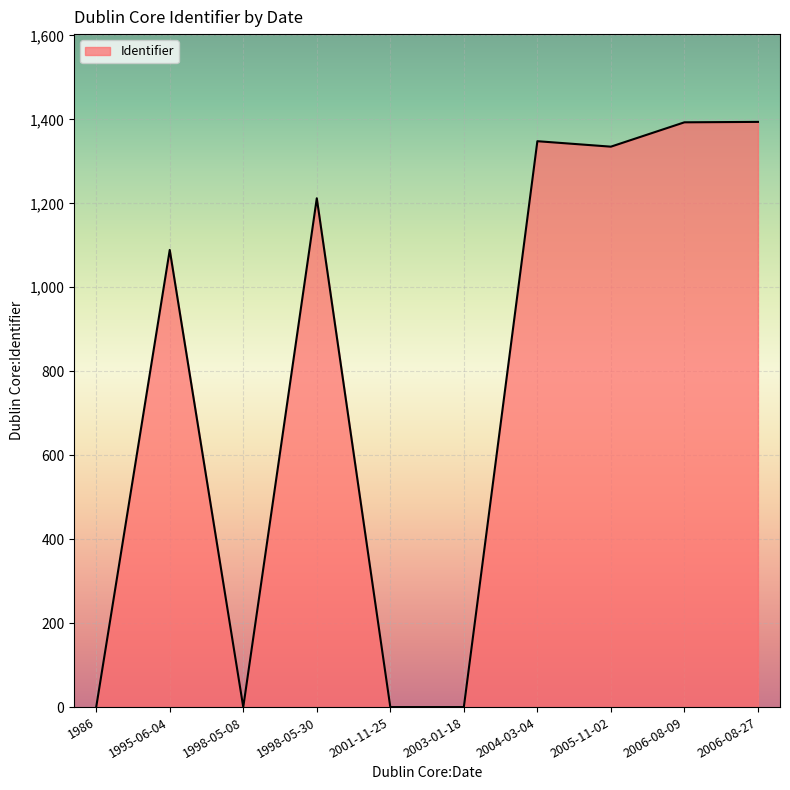

Where is the data nearest to the value 697?

1995-06-04